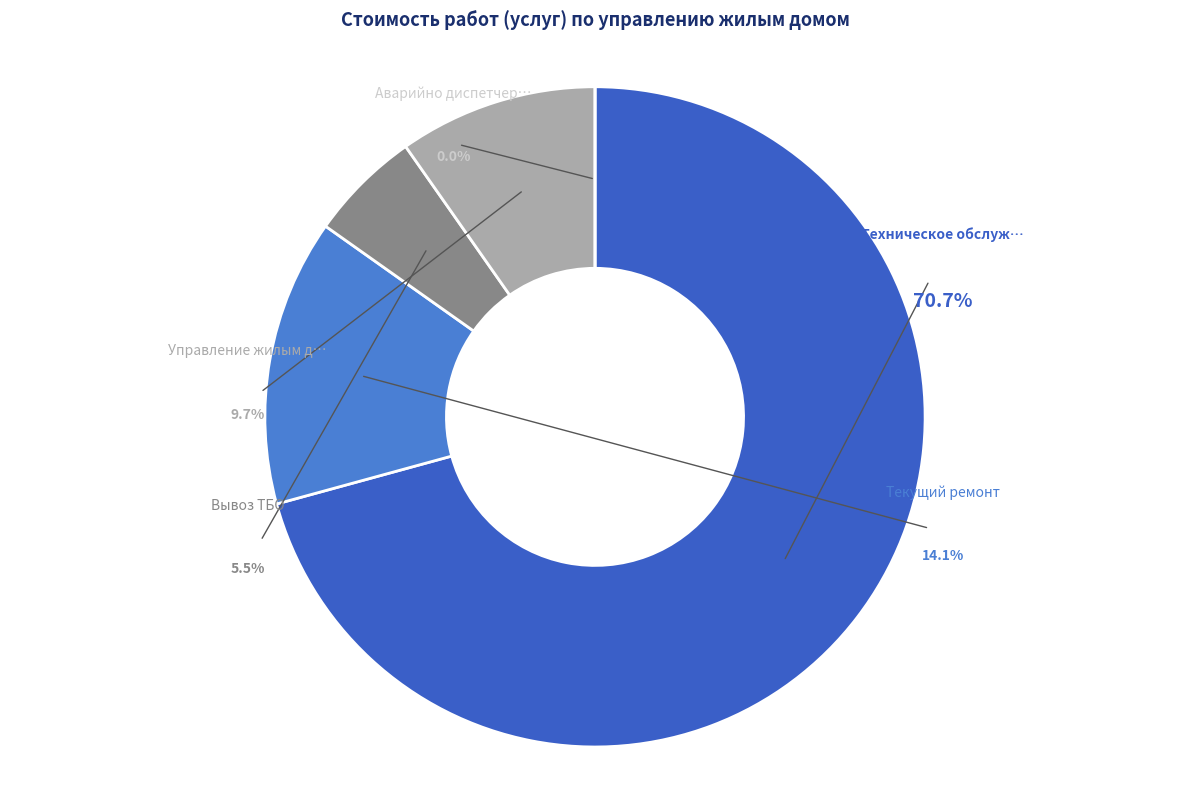

How much of the chart is everything except Аварийно диспетчерское обслуживание?

100.0%